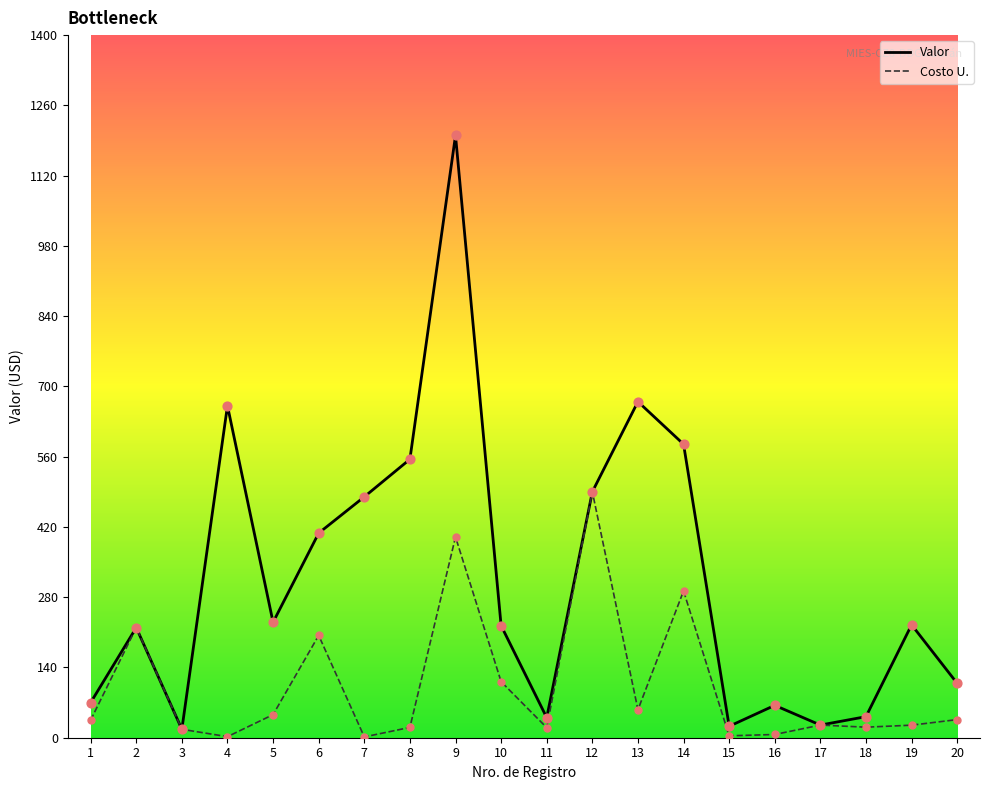

Which series changed the most between 3 and 13?

Valor